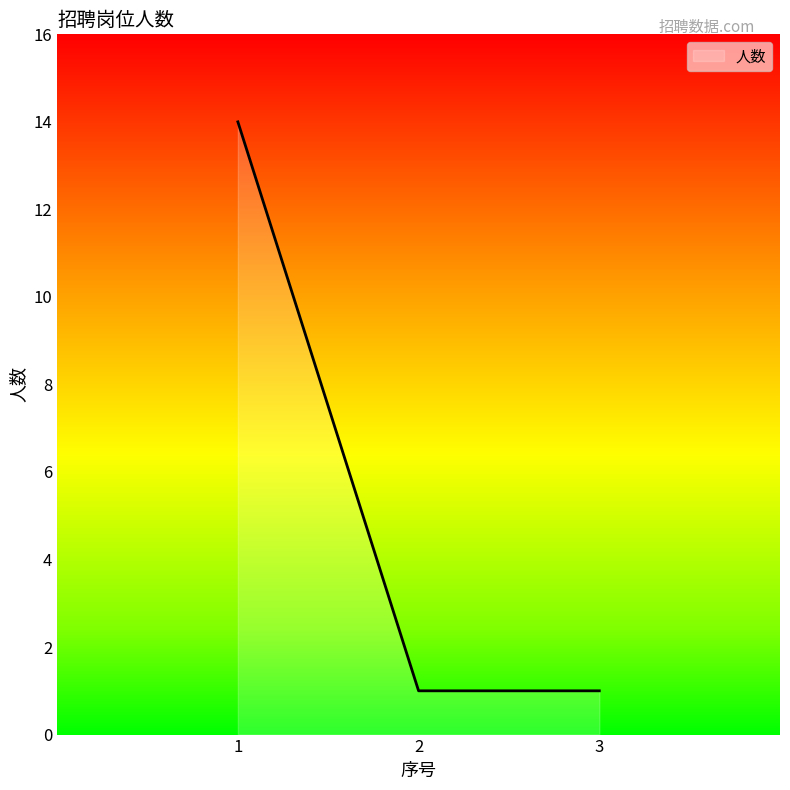

Reading left to right, what are all the values shown in this chart?

1=14	2=1	3=1